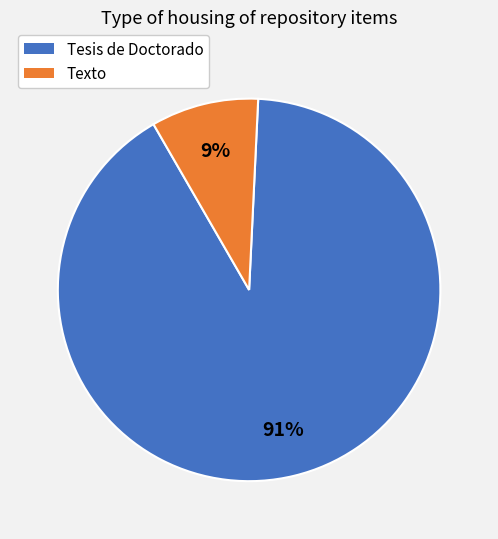

The Tesis de Doctorado slice represents 91% of the pie. True or false?

True